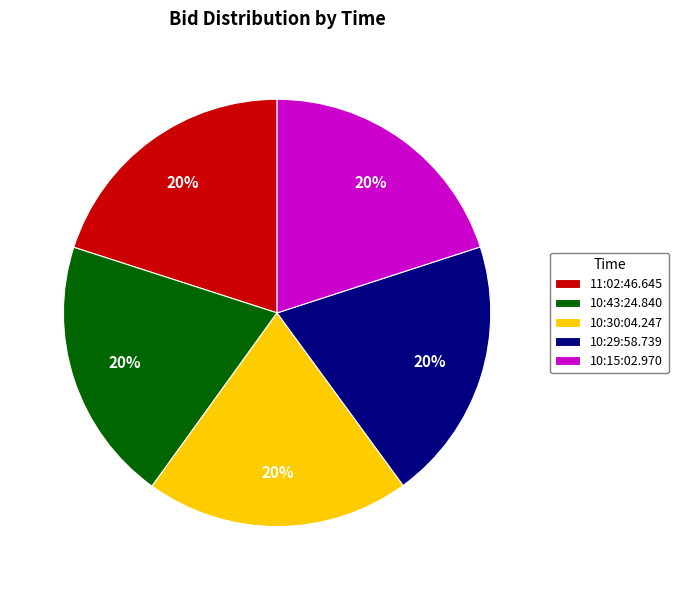

Does 10:43:24.840 account for over 50% of the chart?

No